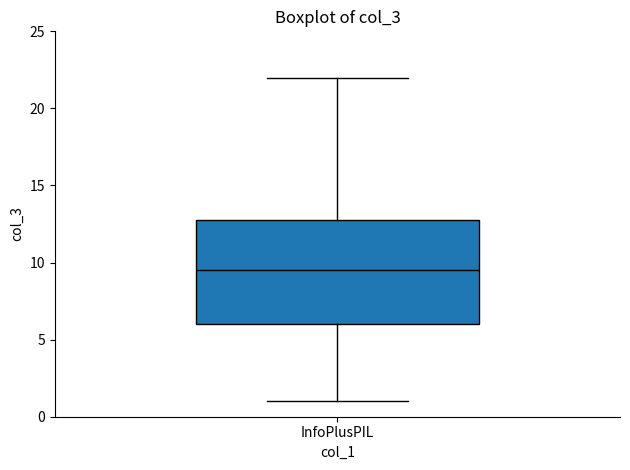

Where does the median line of the box for InfoPlusPIL sit on the y-axis? The values are not printed on the chart, so give them approximately, as read against the axis.

9.5